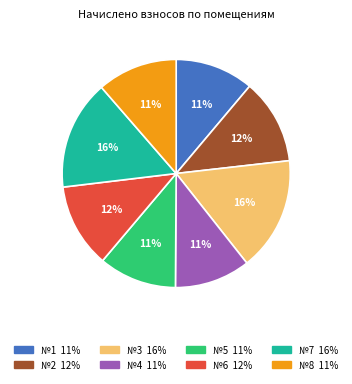

Count the number of slices in the pie.

8